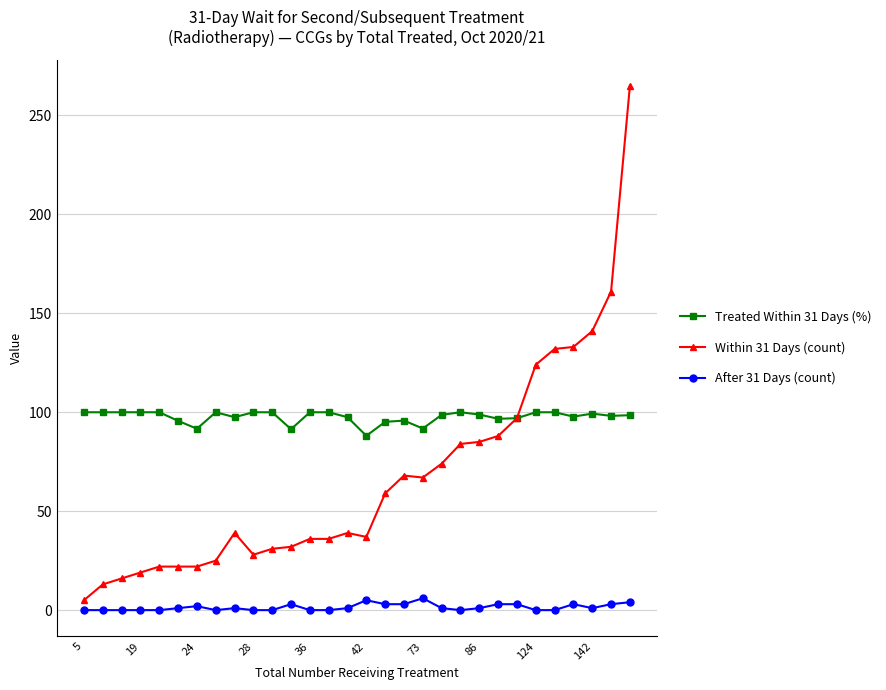

True or false: Within 31 Days (count) has more than 0 interior local peaks.

True